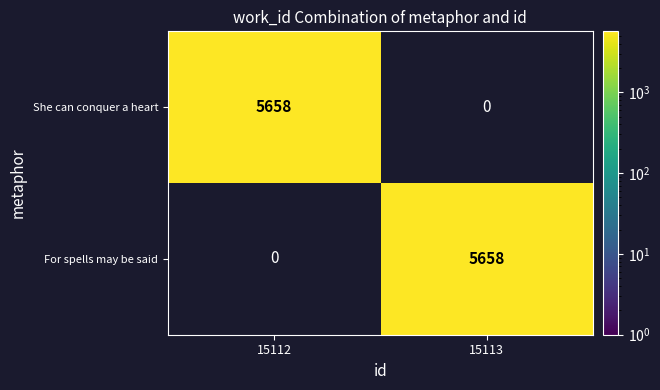

True or false: For spells may be said has a value of -2194 at 15112.

False